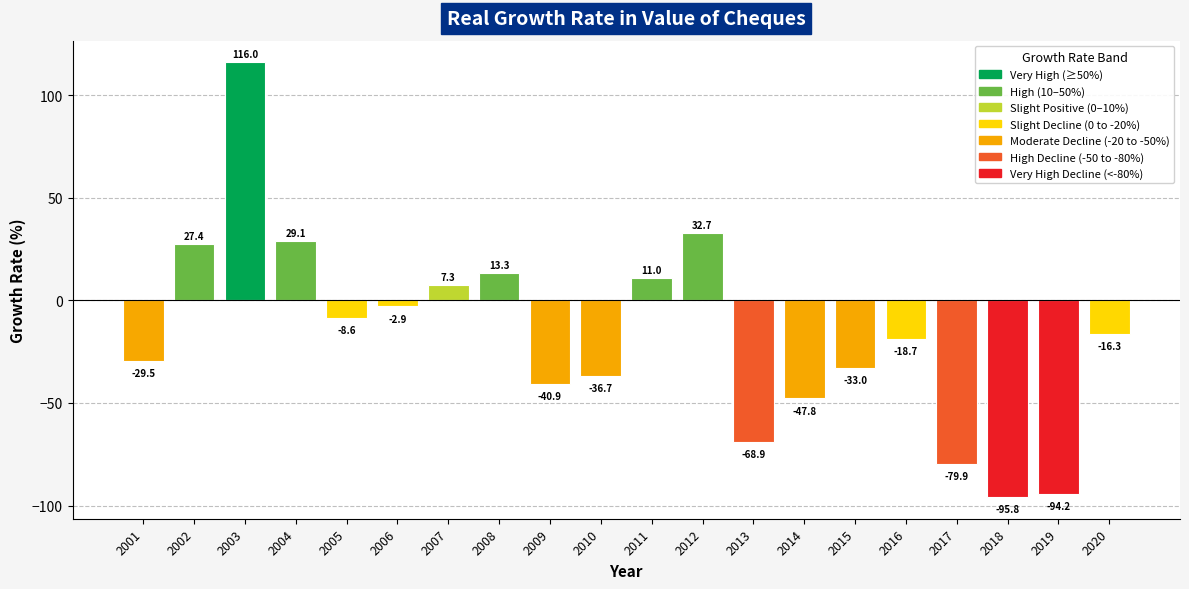

How many data points are less than -16?

11